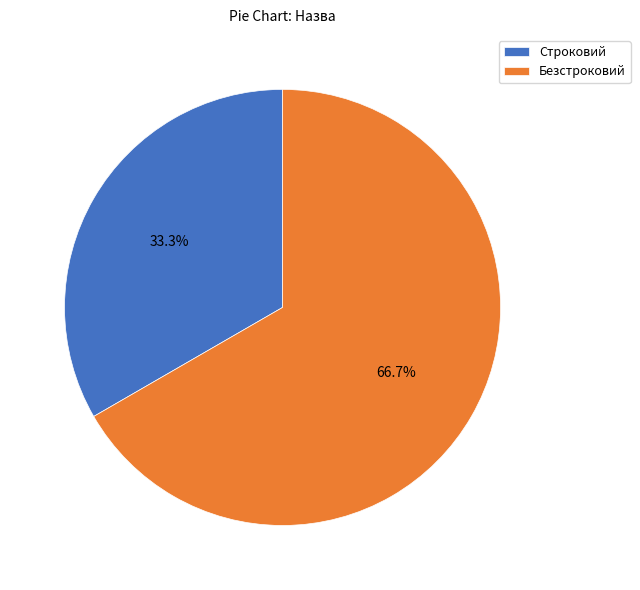

What is the majority slice?

Безстроковий